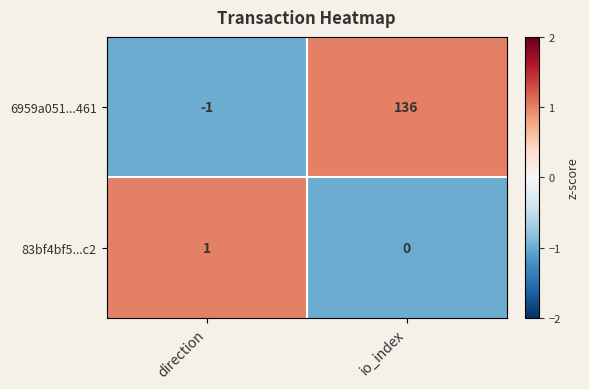

What is the smallest value displayed?

-1